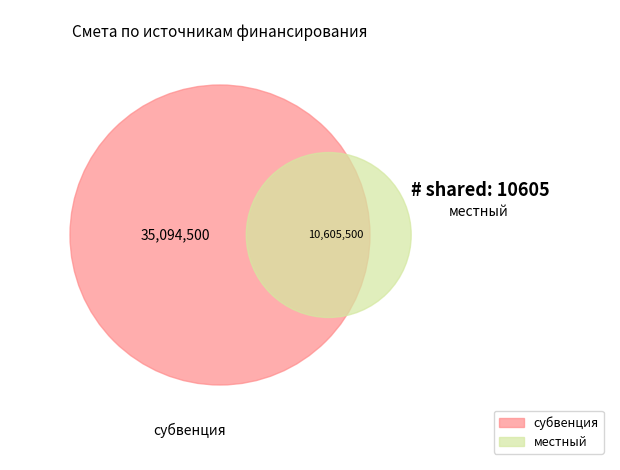

How many slices are in this pie chart?

2